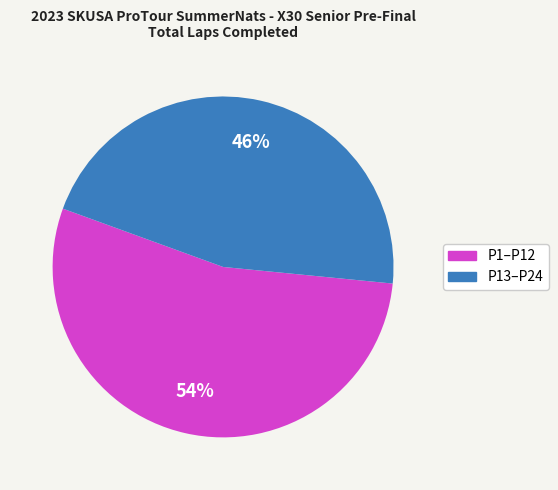

How many slices are in this pie chart?

2